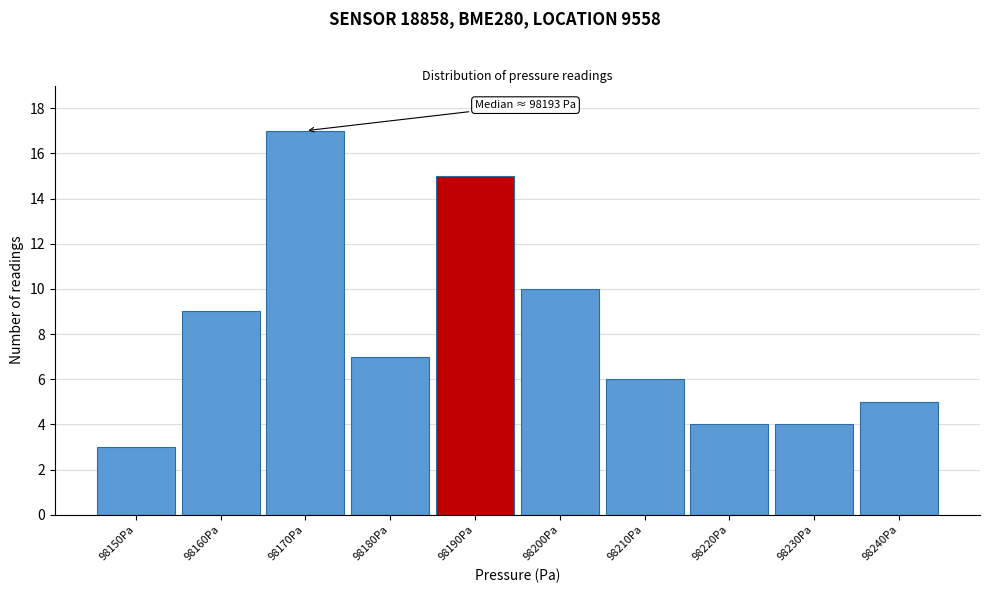

Reading right to left, transcribe all the data shown in this chart.

5	4	4	6	10	15	7	17	9	3